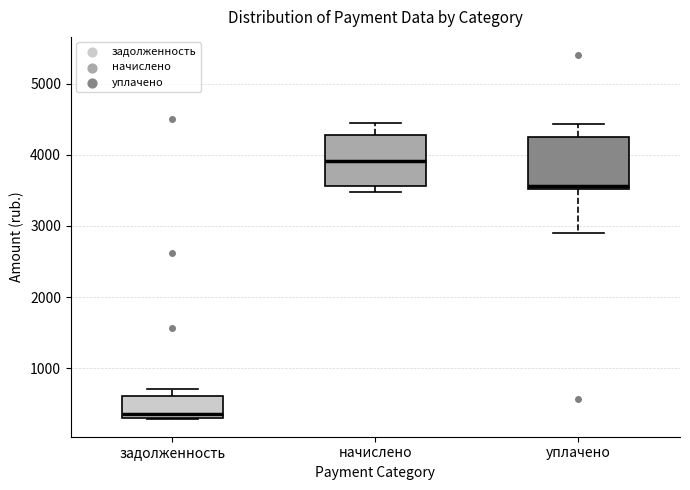

Which box has the lowest median line?

задолженность